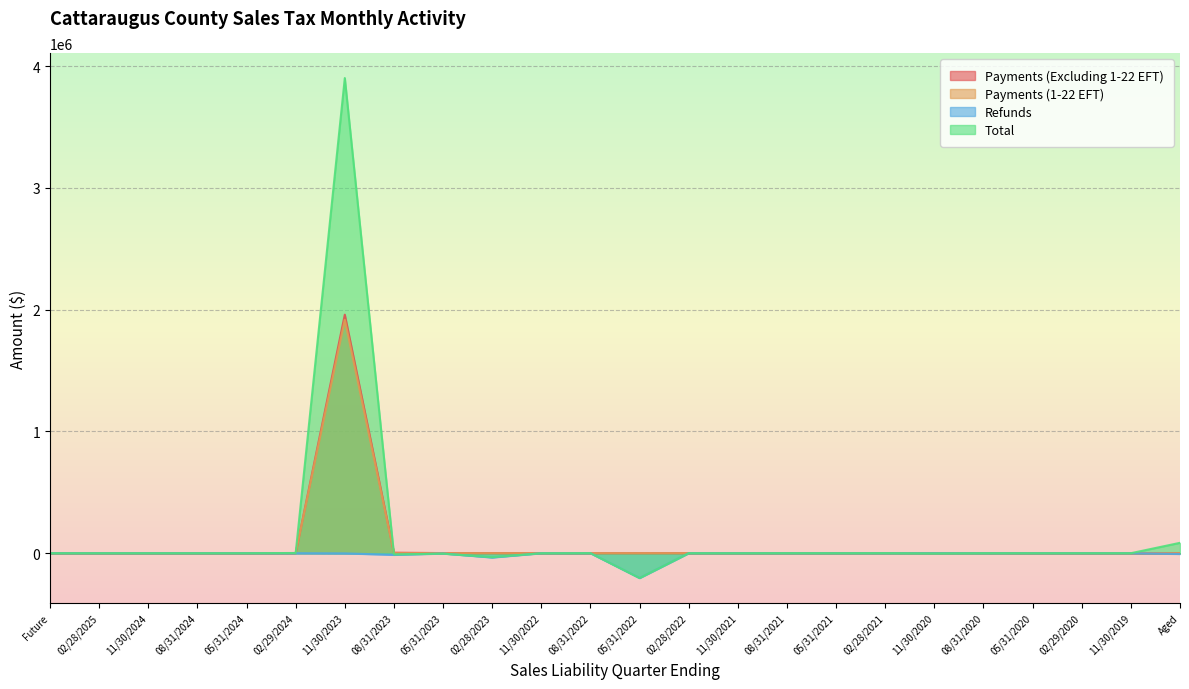

What position from the left is 08/31/2024?

4